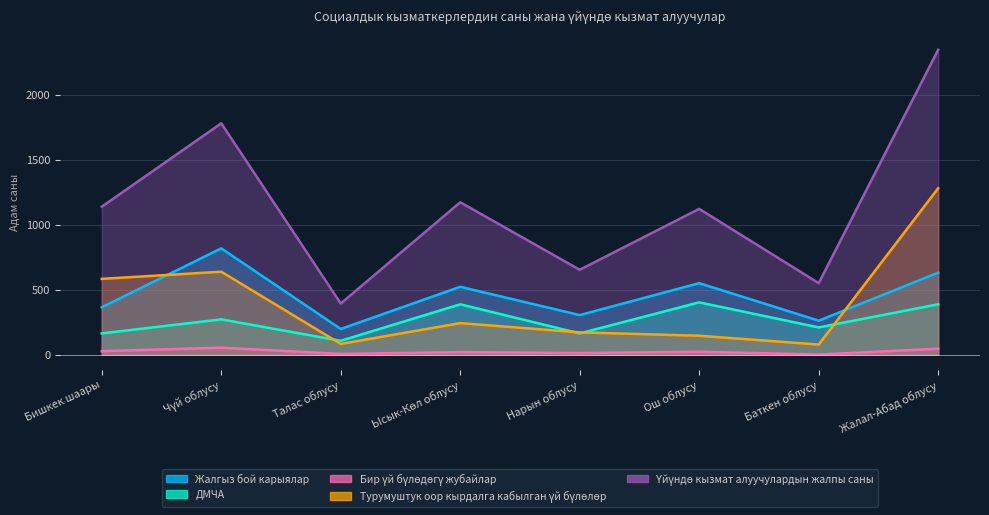

True or false: Жалгыз бой карыялар and Бир үй бүлөдөгү жубайлар intersect in this chart.

False